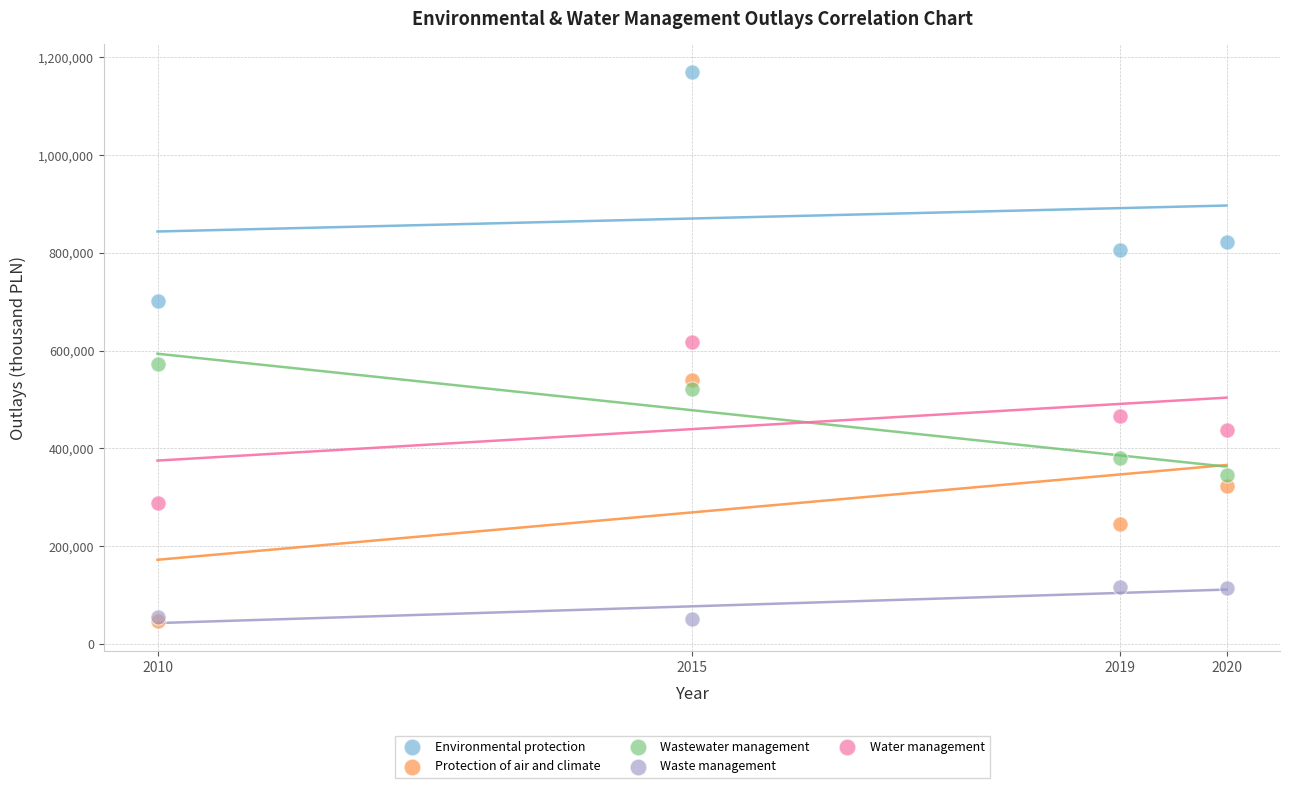

What are all the series names shown in the legend?

Environmental protection, Protection of air and climate, Wastewater management, Waste management, Water management